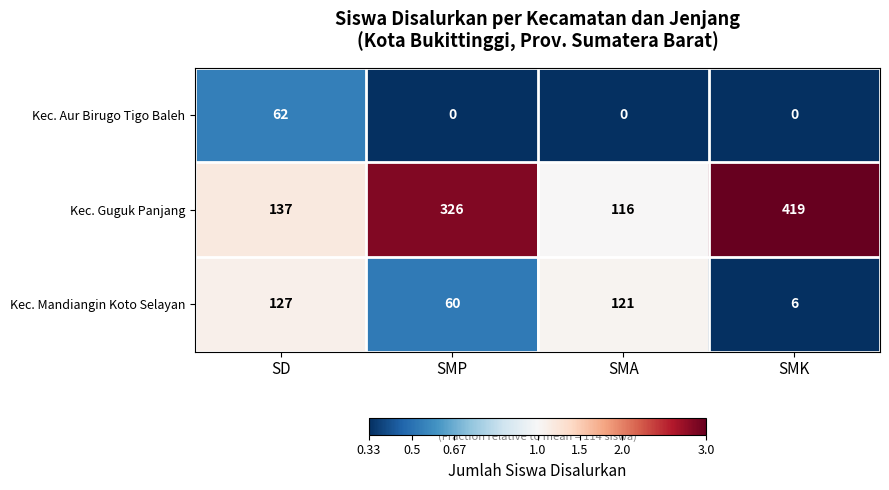

Reading right to left, transcribe all the data shown in this chart.

Kec. Aur Birugo Tigo Baleh: 0	0	0	62
Kec. Guguk Panjang: 419	116	326	137
Kec. Mandiangin Koto Selayan: 6	121	60	127